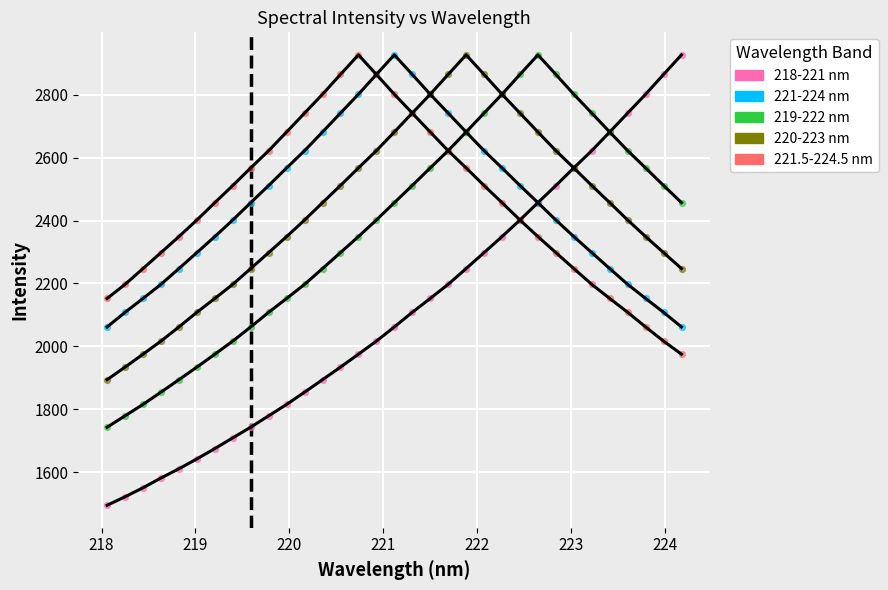

Which series has the largest Y range (max minus min)?

218-221 nm